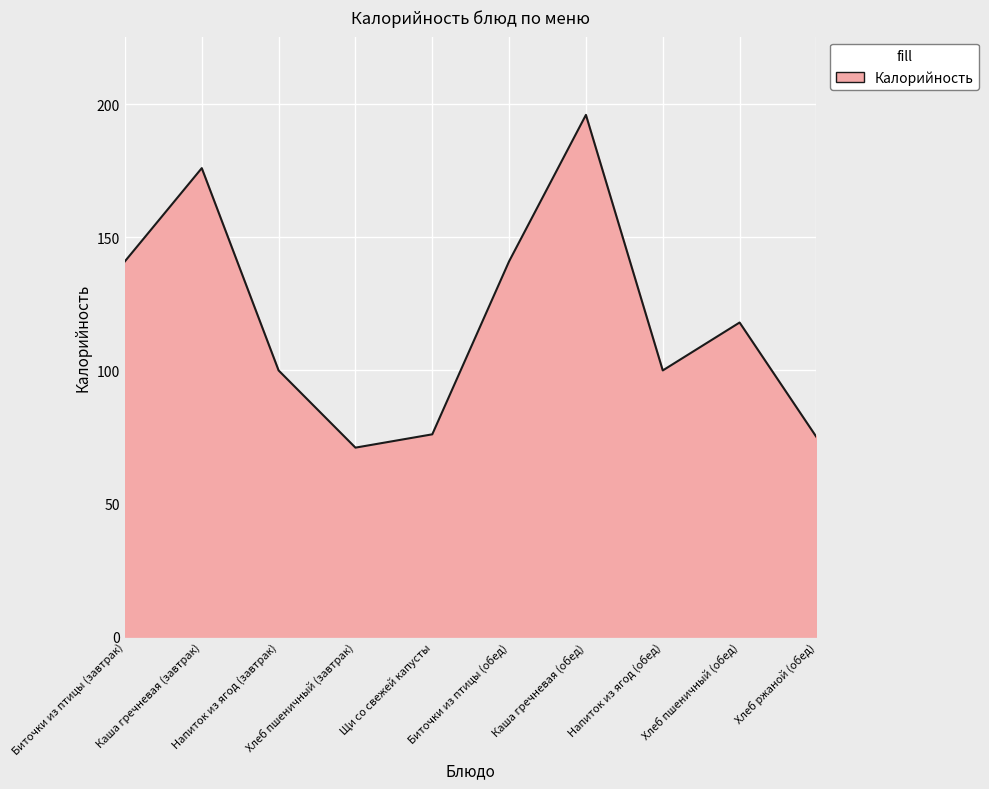

What is the difference between the values at Каша гречневая (завтрак) and Хлеб пшеничный (завтрак)?

105